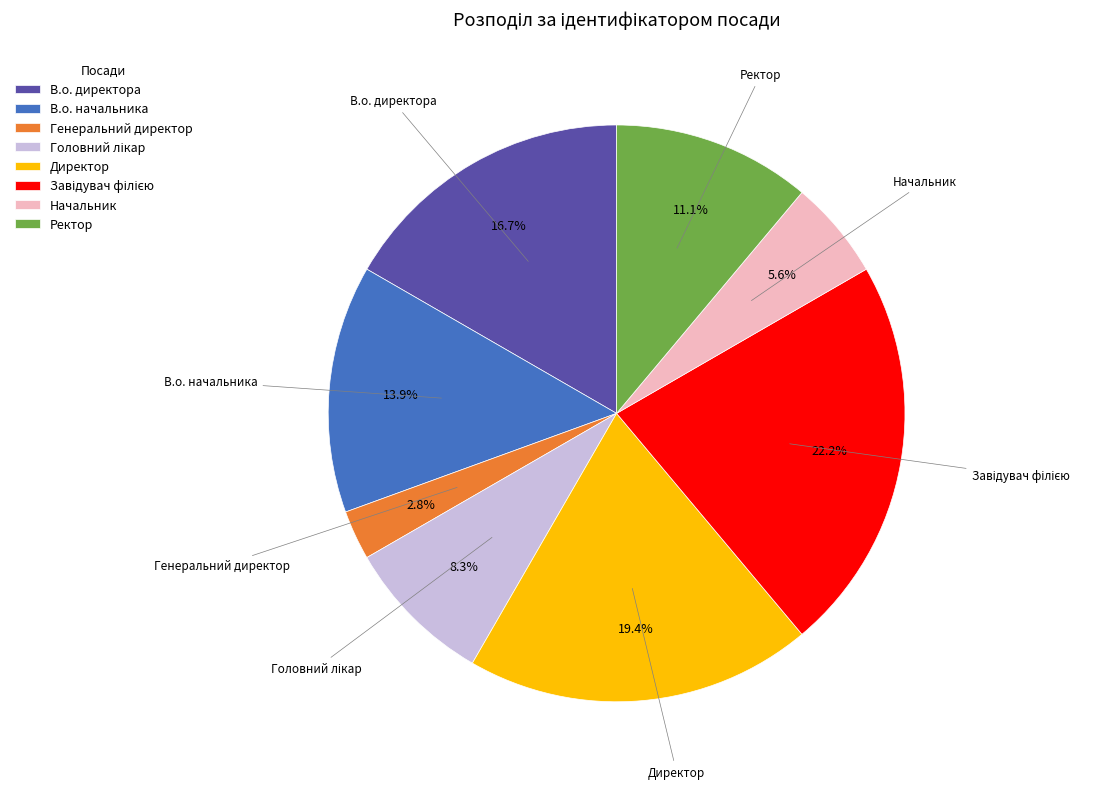

Approximately how many times larger is the value at Начальник compared to В.о. директора?

0.3